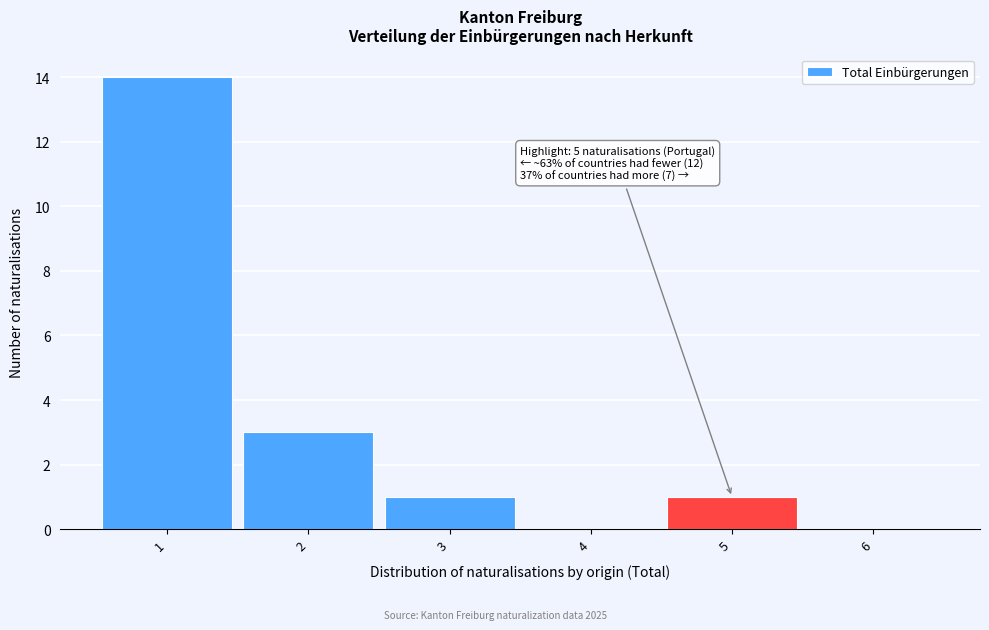

Which range on the x-axis has the tallest bar?

0.5 to 1.5